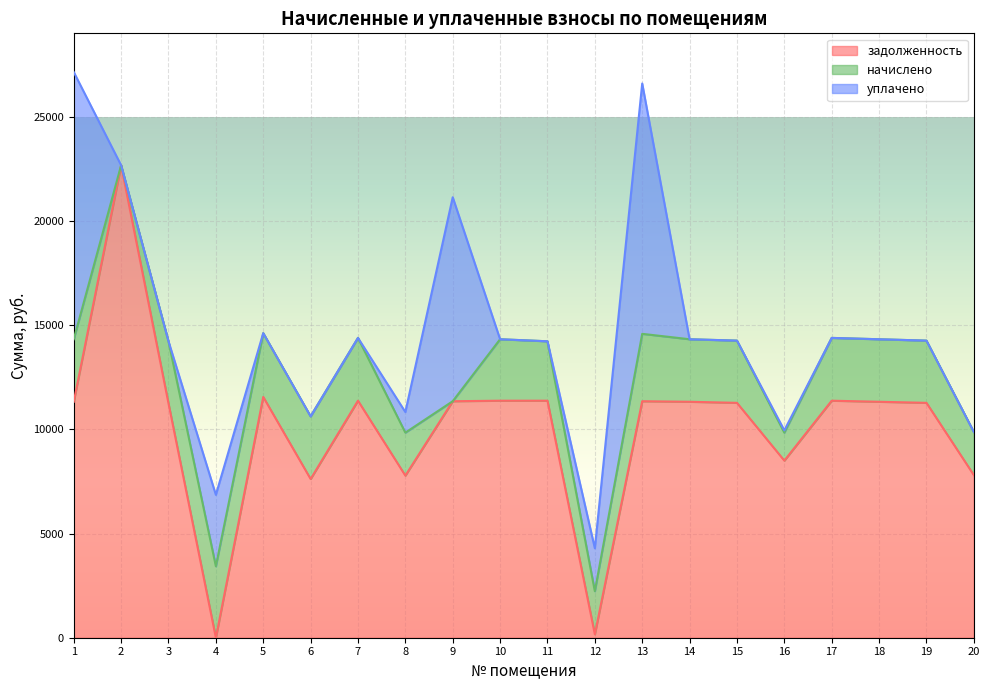

The value of уплачено at 20 is 0.0. True or false?

True